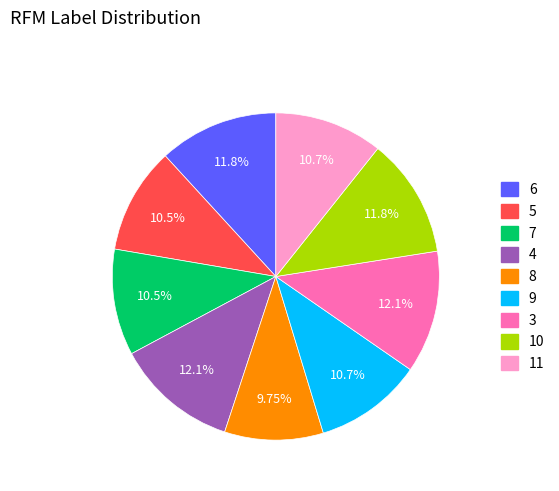

Count the number of slices in the pie.

9